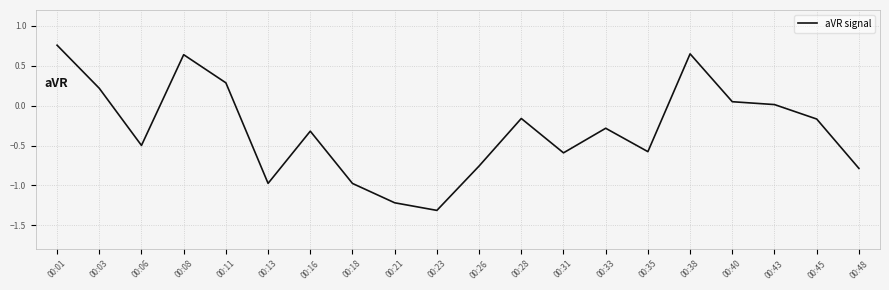

How many interior local valleys (lower than both neighbors) does the data have?

5